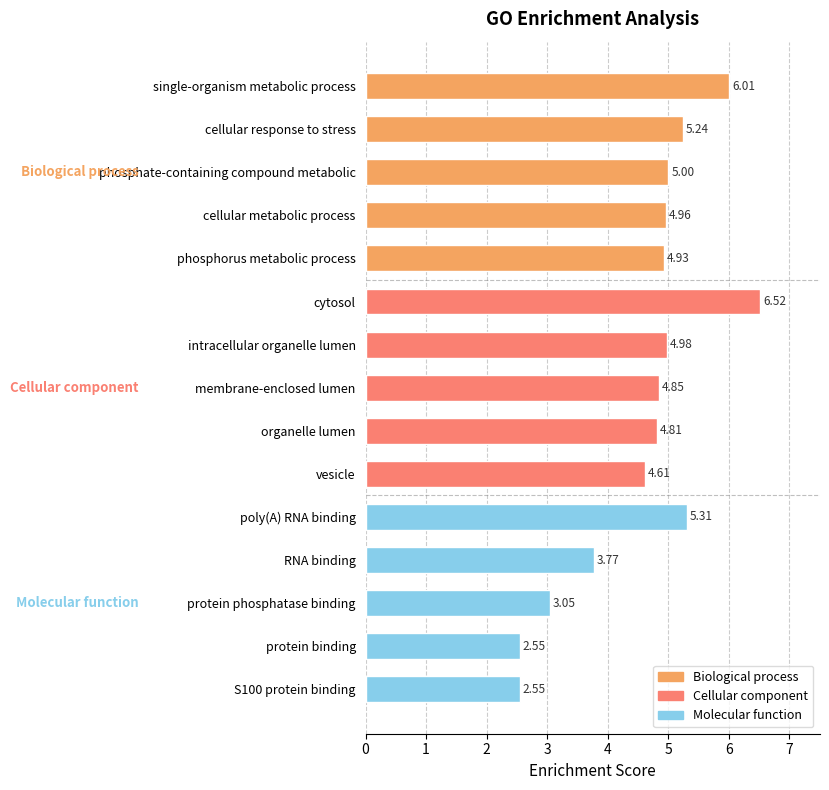

Which has a higher value, RNA binding or membrane-enclosed lumen?

membrane-enclosed lumen